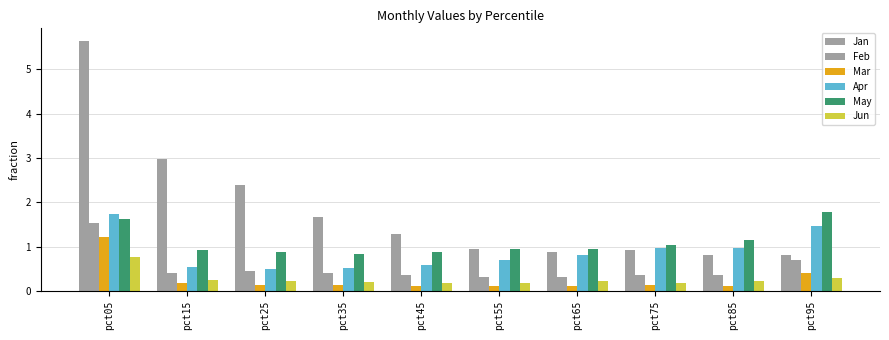

How many groups of bars are there?

10